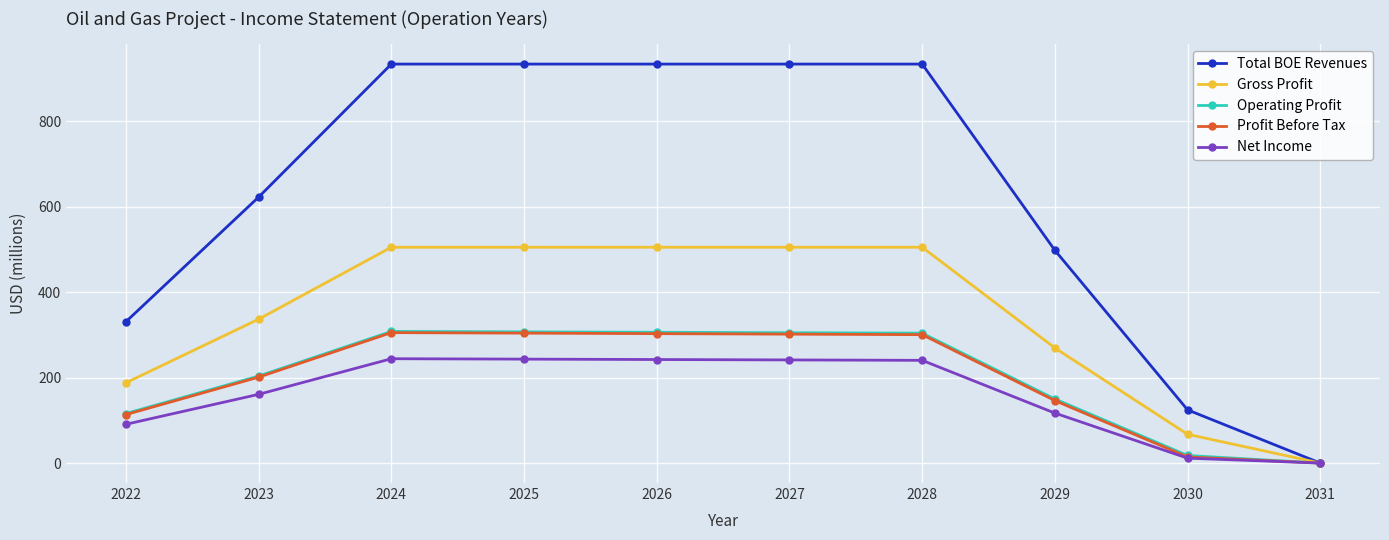

Which series has the widest spread of values?

Total BOE Revenues